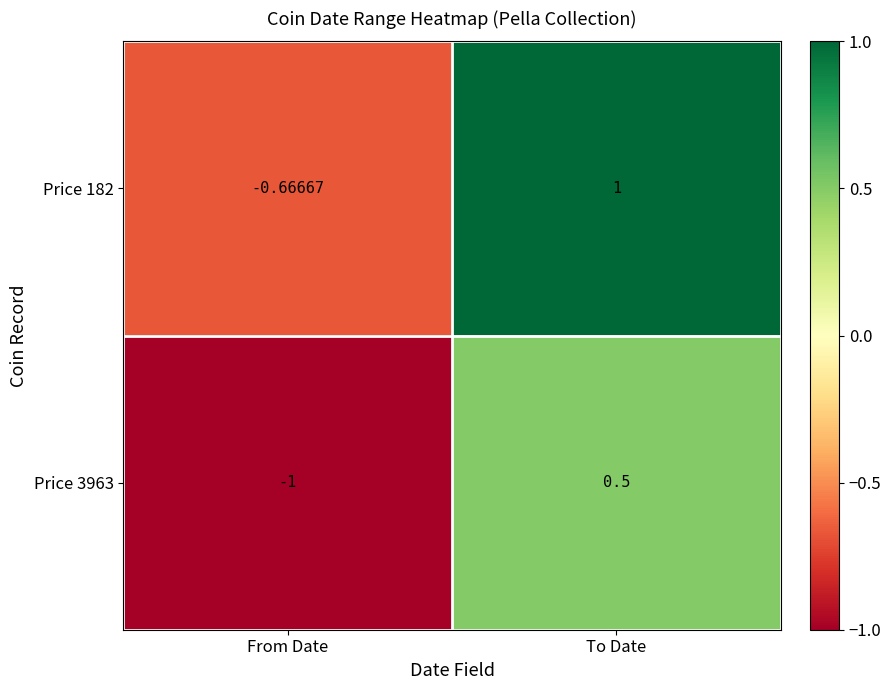

How many categories are shown in the chart?

2